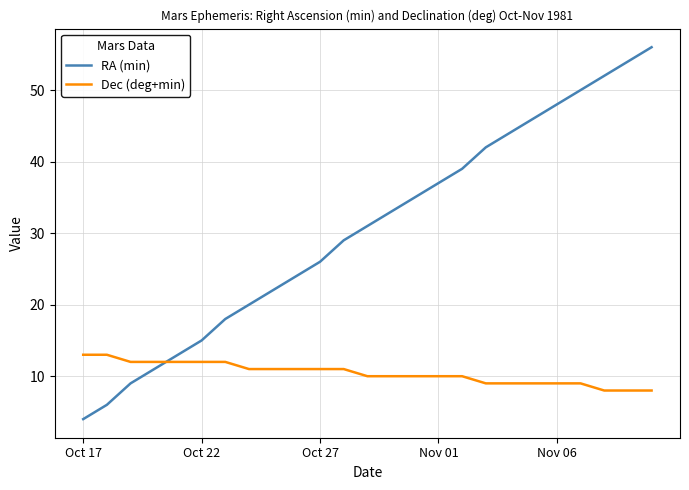

True or false: Dec (deg+min) and RA (min) cross at least once.

True